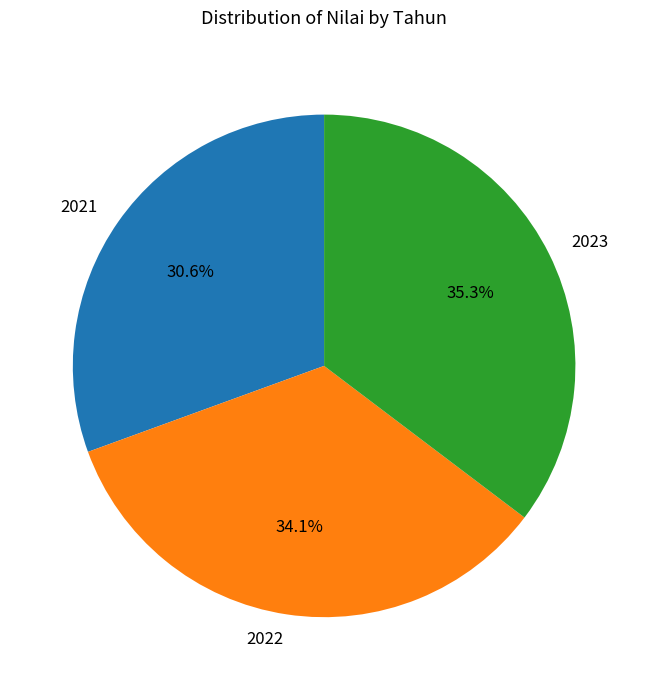

Count the number of slices in the pie.

3